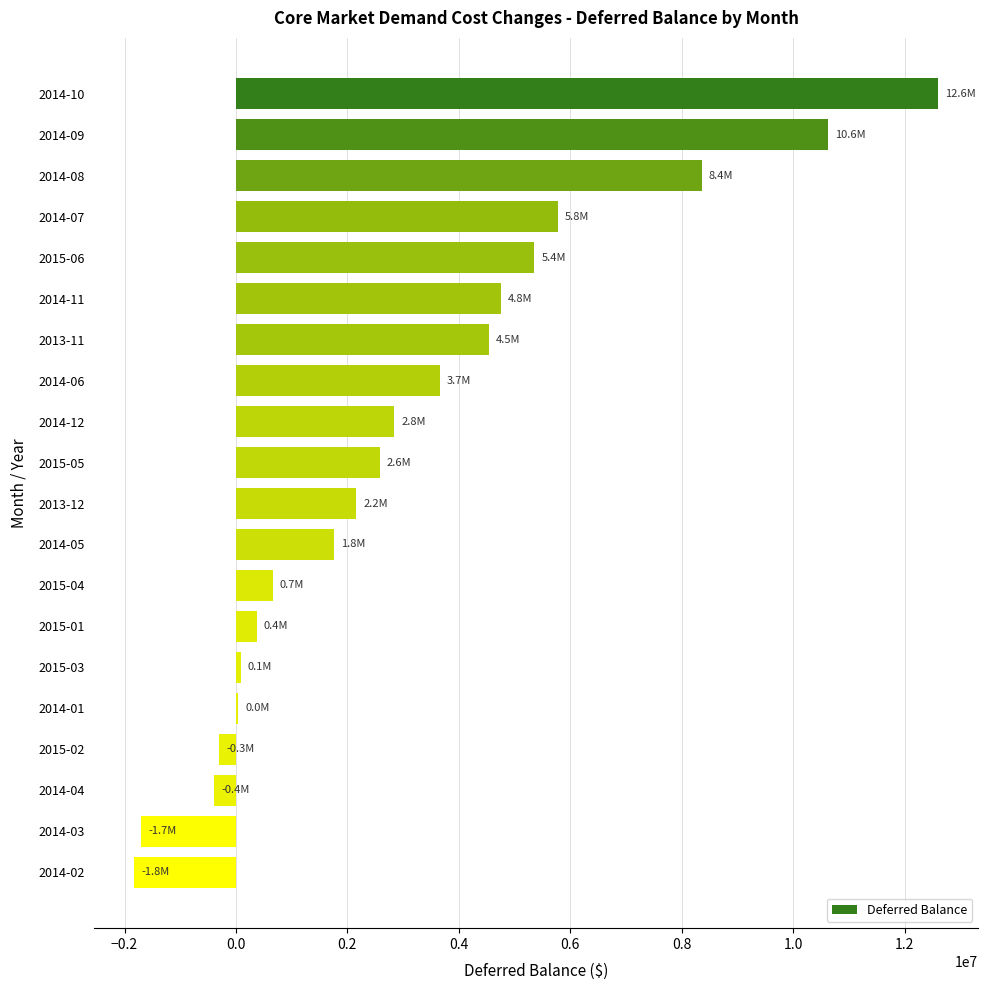

What is the sum of all values?

61940925.3